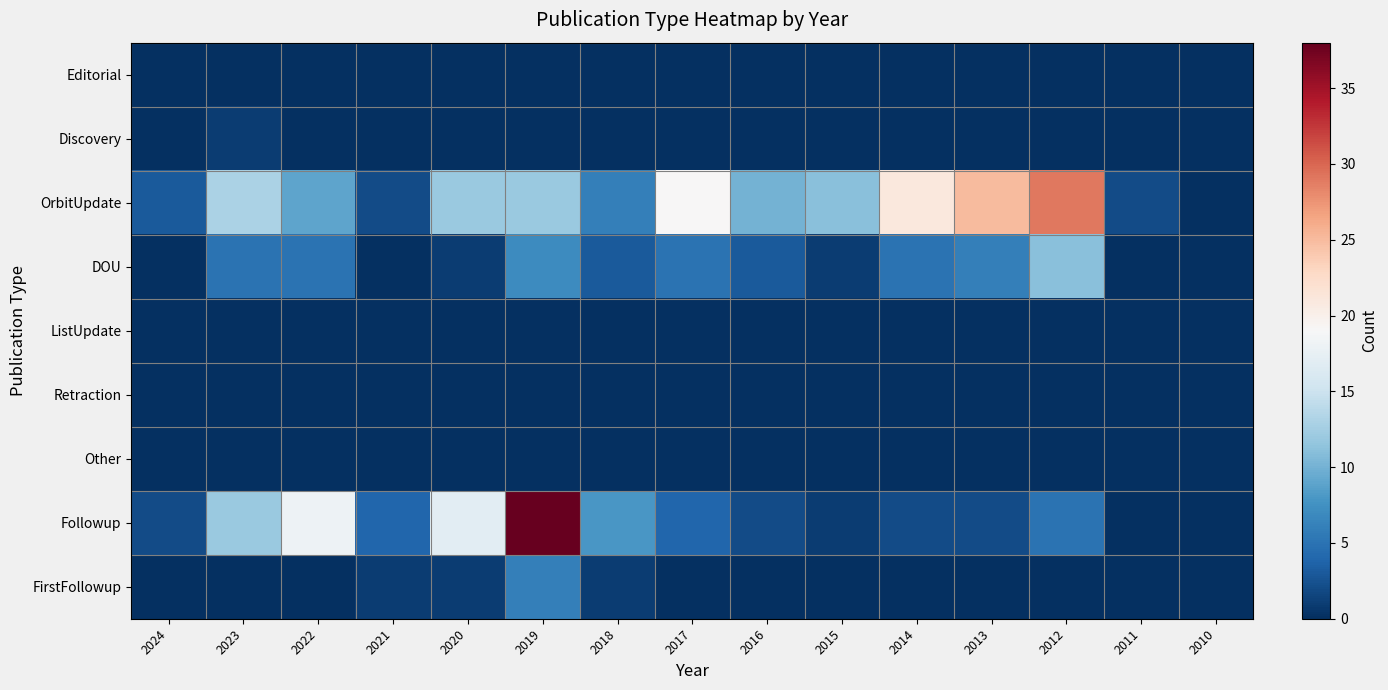

Count the number of categories in the chart.

15